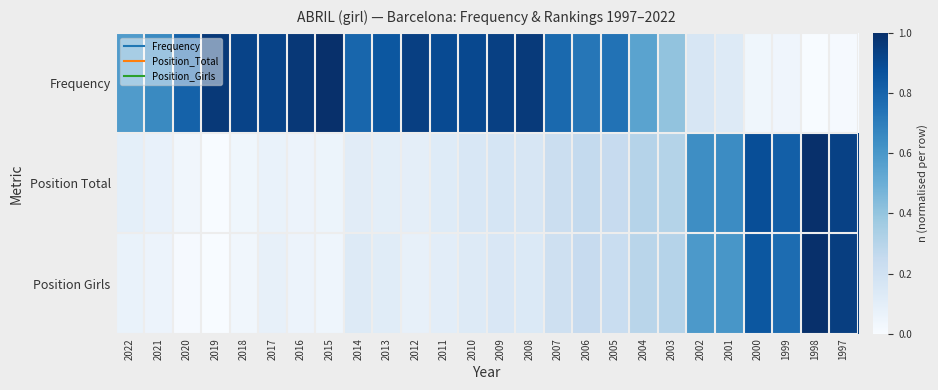

Which series changed the most between 2009 and 2003?

Frequency